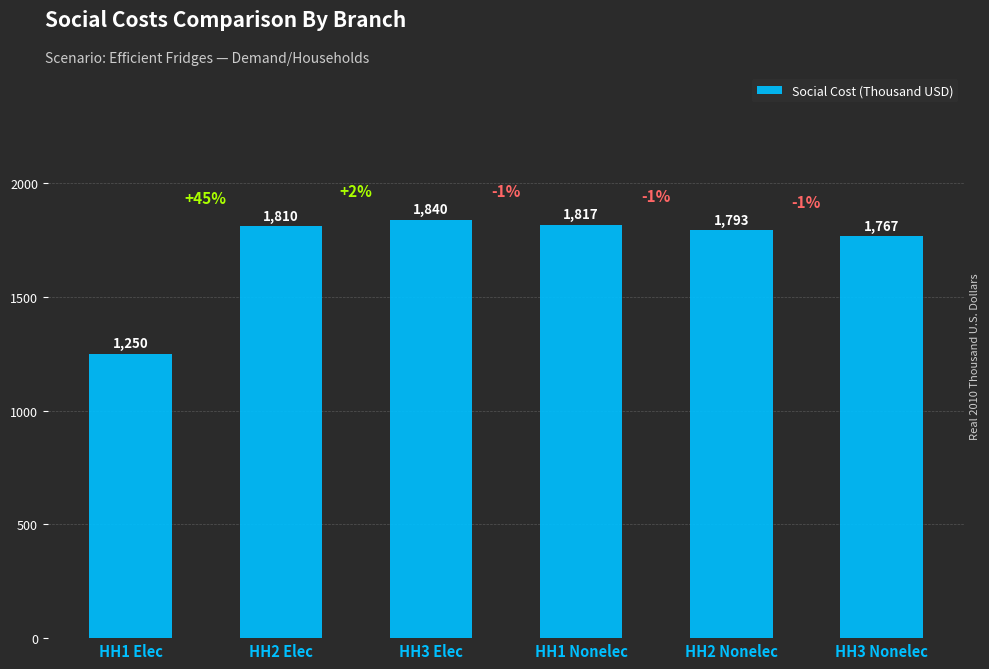

What is the change in value from HH1 Elec to HH2 Elec?

+560.2